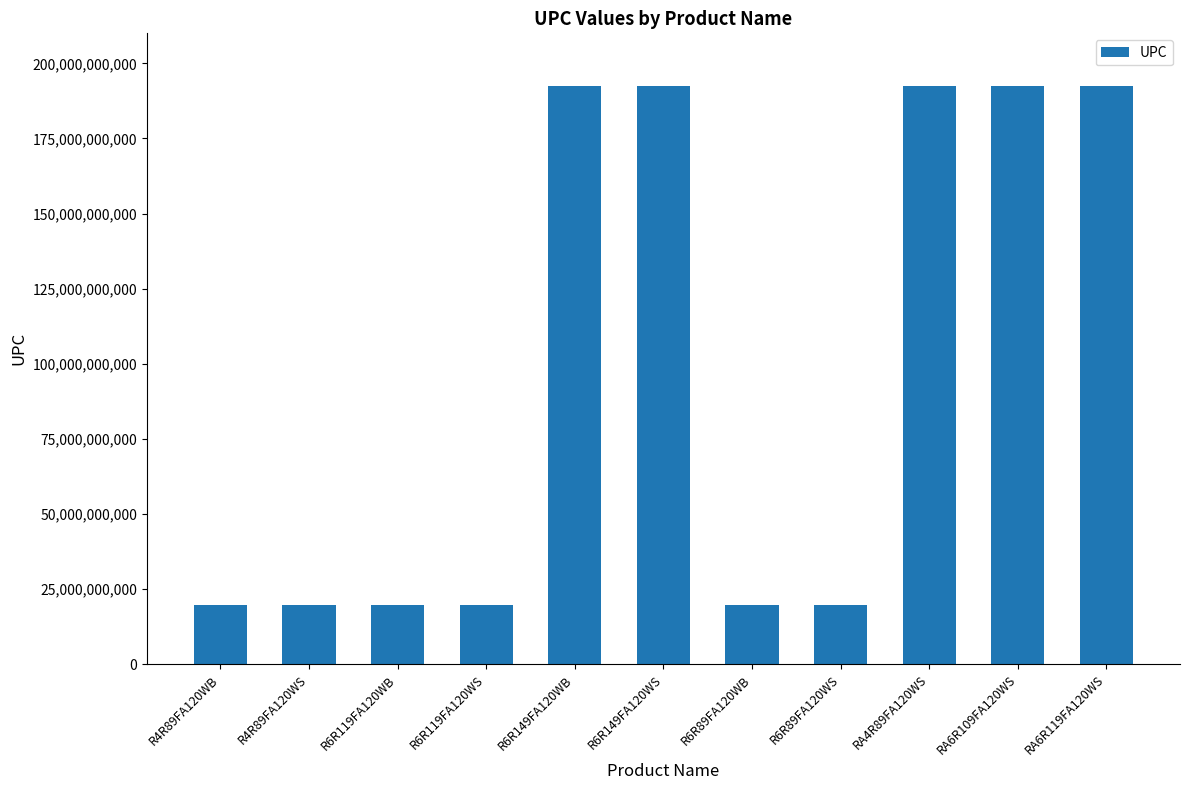

Approximately how many times larger is the value at R4R89FA120WS compared to R6R149FA120WS?

0.1